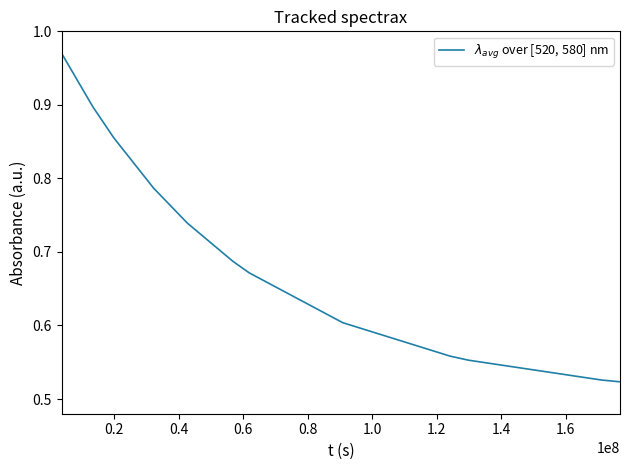

How many categories are shown in the chart?

28